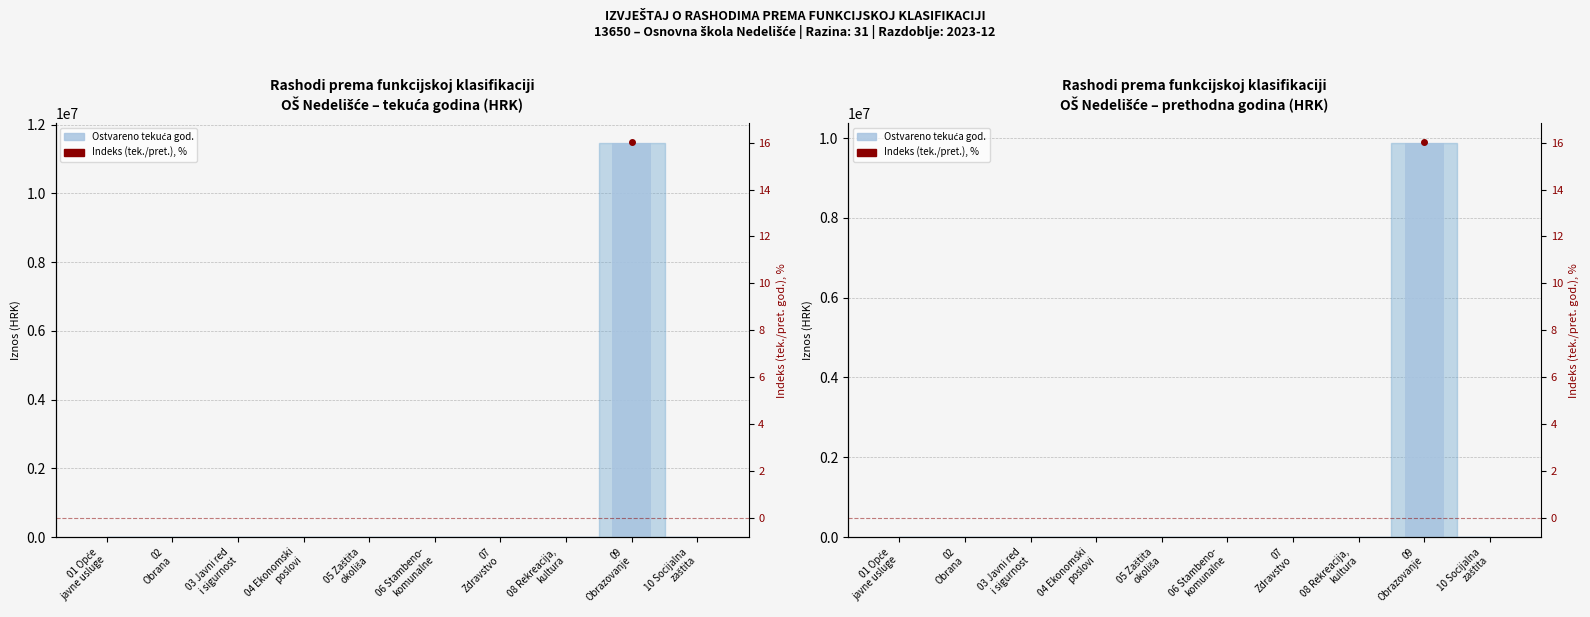

Which has a higher value, 02
Obrana or 01 Opće
javne usluge?

02
Obrana